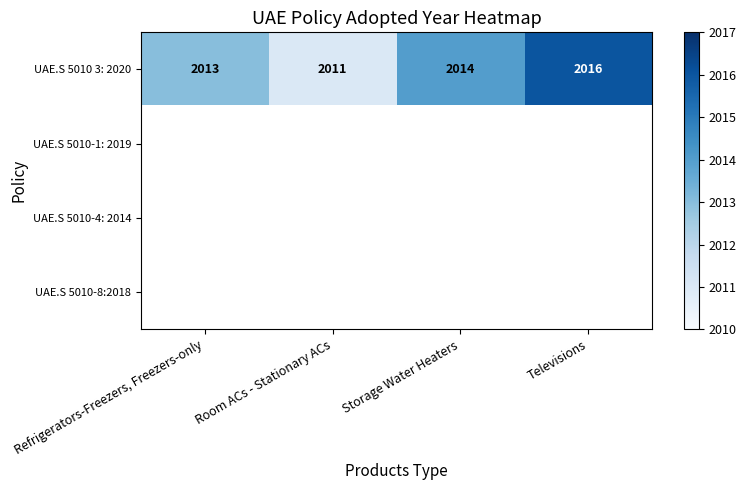

True or false: UAE.S 5010 3: 2020 has a value of 2016 at Televisions.

True